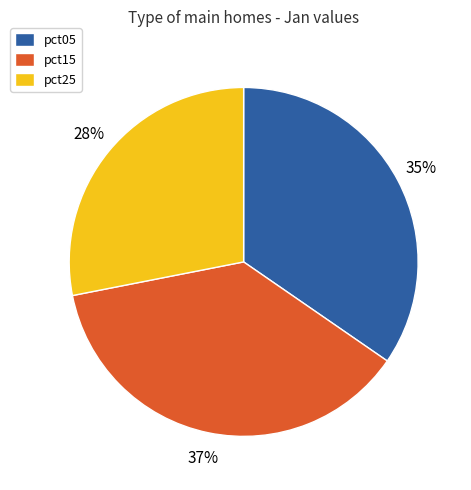

Combined, do pct25 and pct05 account for over 50%?

Yes